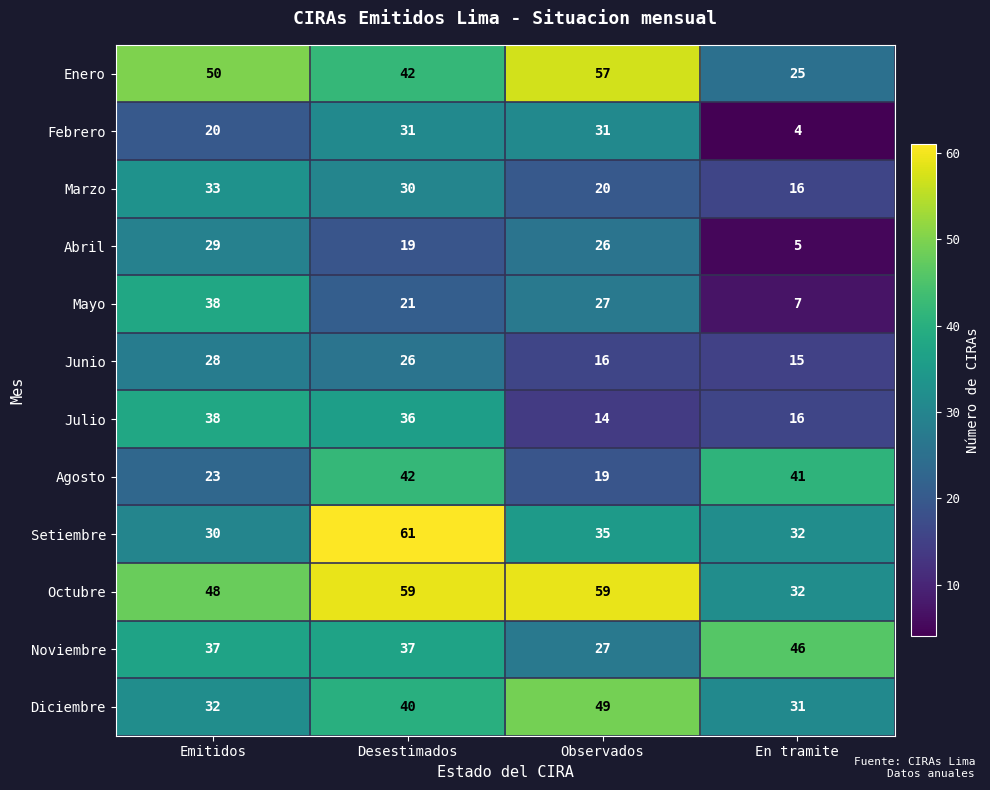

How many categories are shown in the chart?

4